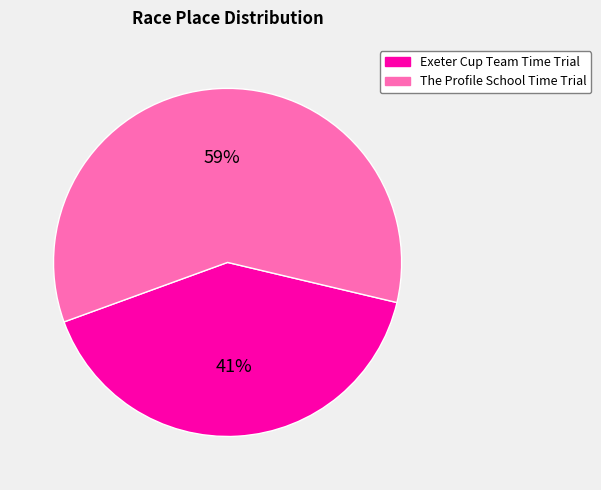

Count the number of slices in the pie.

2